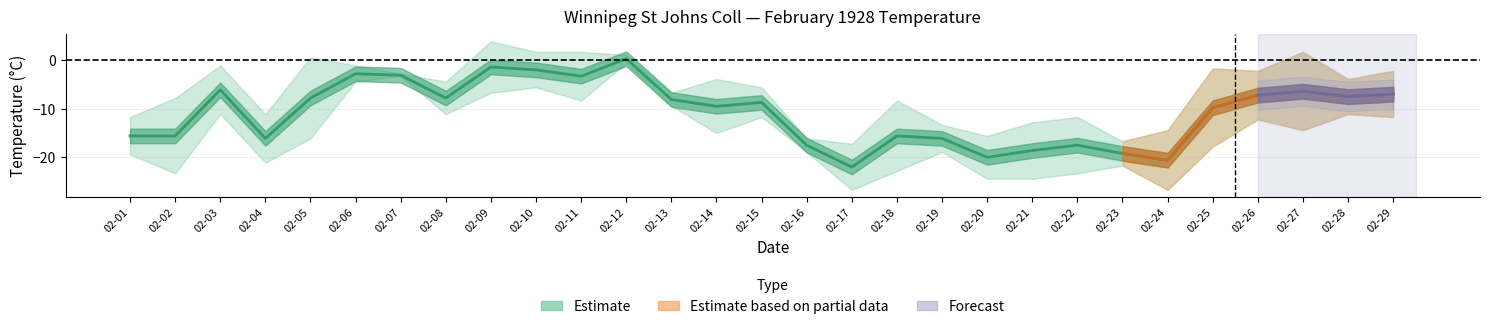

The value of Min Temp at 02-01 is -19.4. True or false?

True